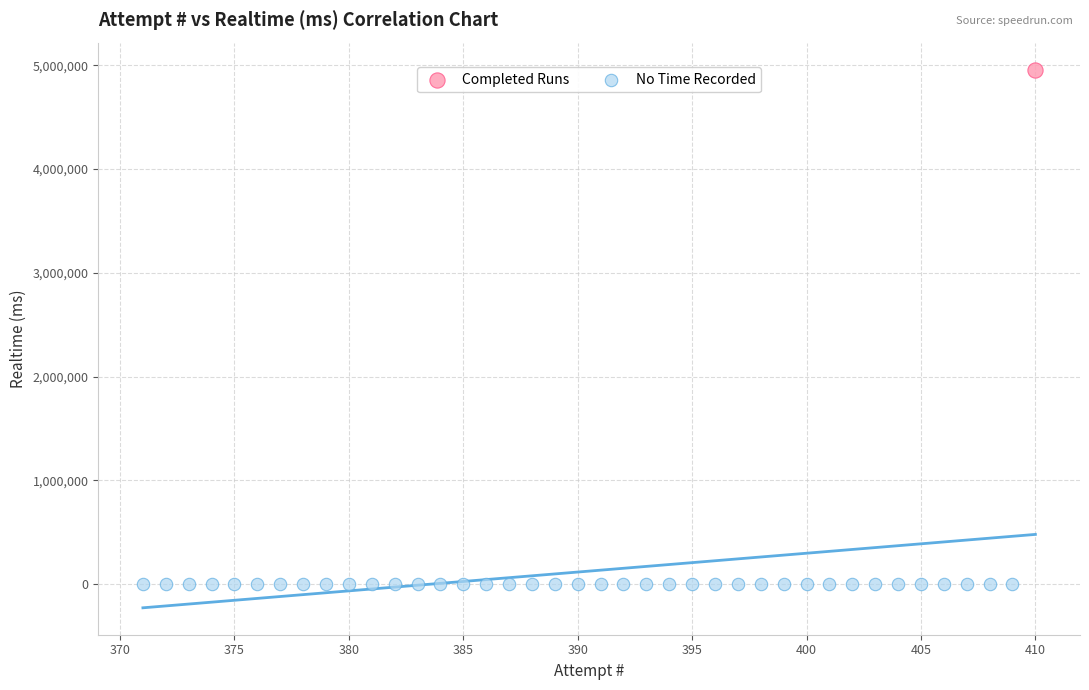

Which series contains the highest Y value?

Completed Runs